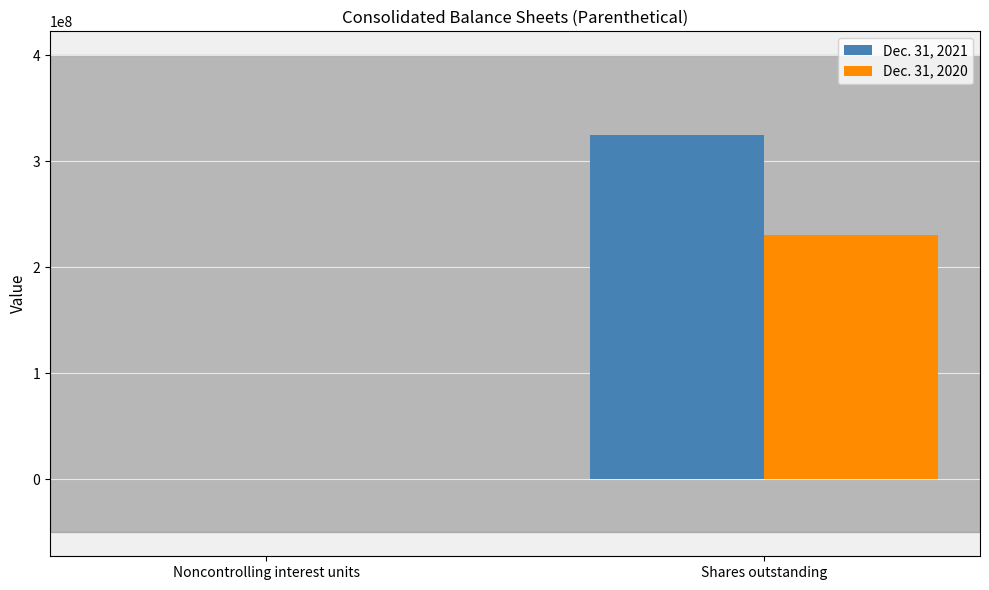

What is the difference between the Dec. 31, 2021 values at Noncontrolling interest units and Shares outstanding?

324082013